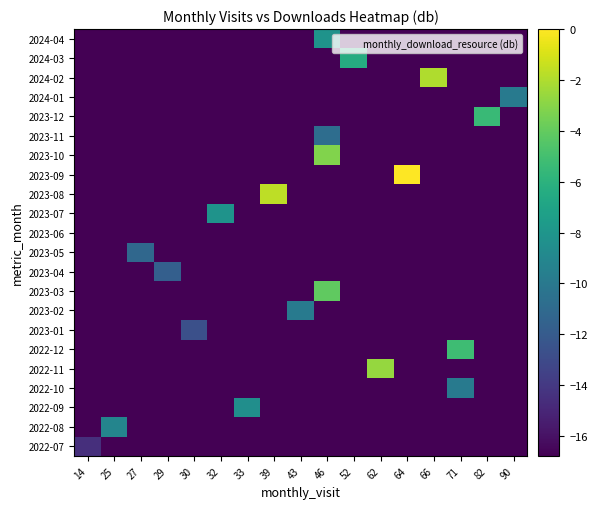

What is the difference between the highest and lowest values at 14?

2.3